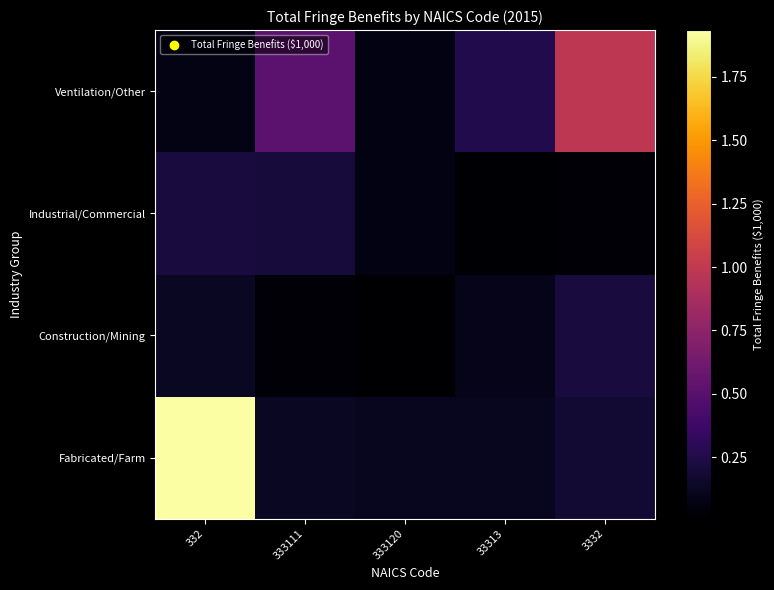

What is the difference between the highest and lowest values at 333111?

4847959